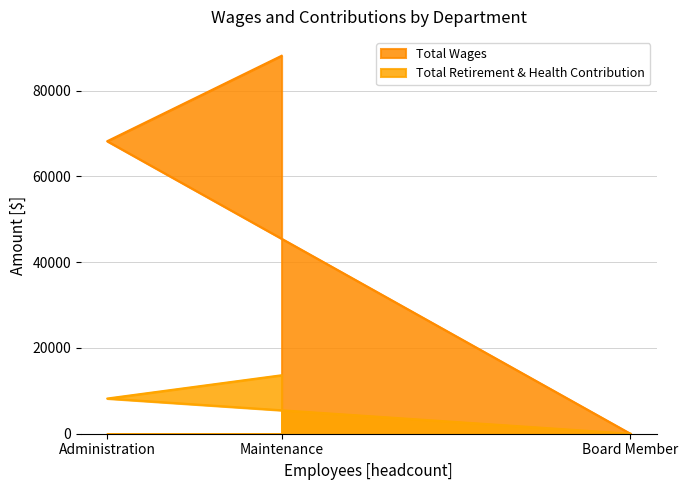

Reading left to right, what are all the values shown in this chart?

Total Wages: 88140	68218	0
Total Retirement & Health Contribution: 13640	8211	0